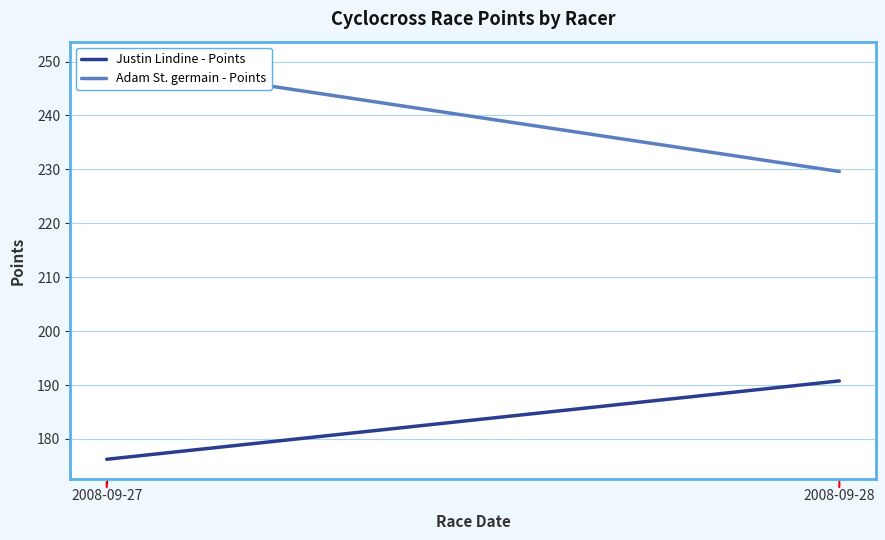

Rank the series by their maximum value, from highest to lowest.

Adam St. germain - Points, Justin Lindine - Points